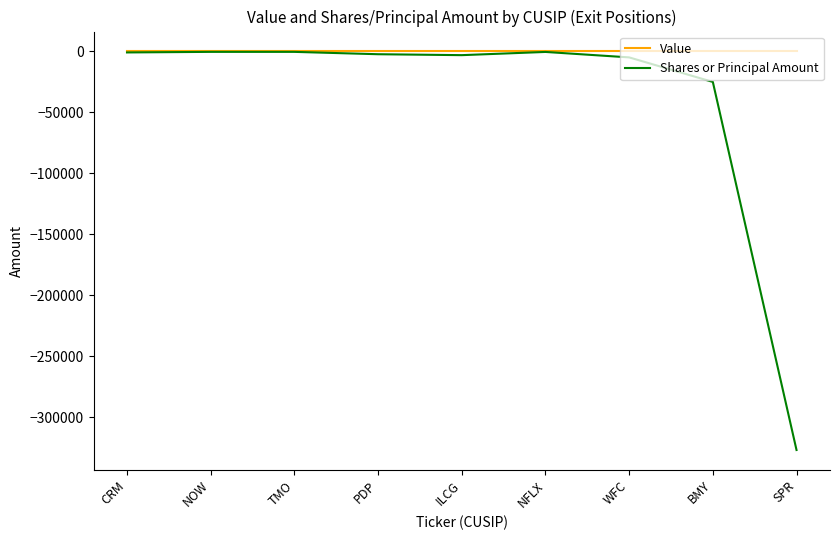

The Value series shows 0 at PDP. True or false?

True